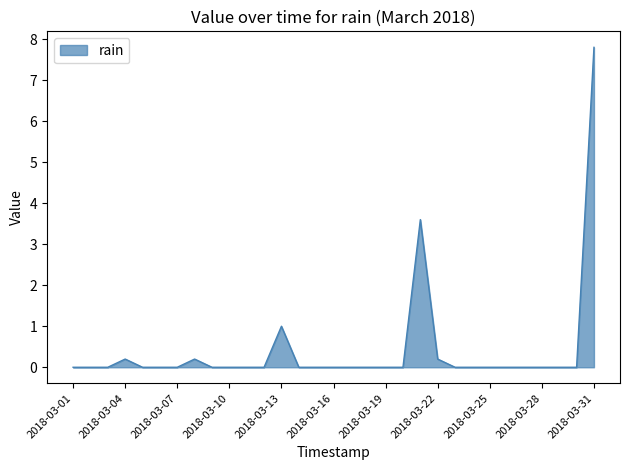

At which category does the data reach its first local peak?

2018-03-04